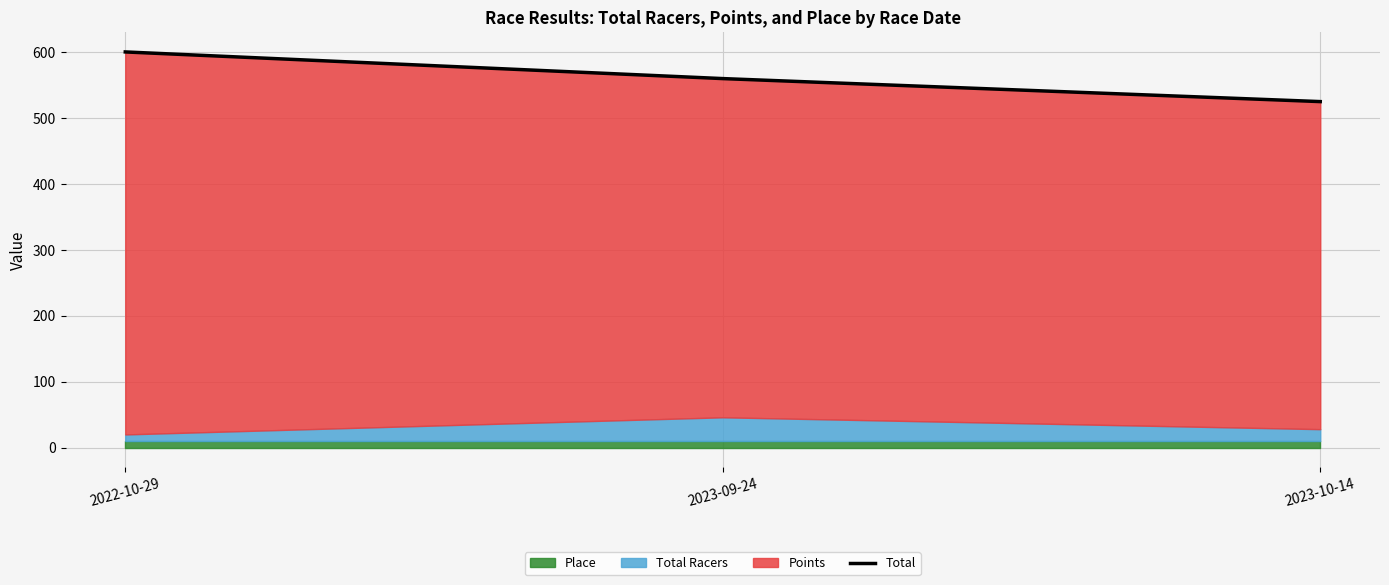

Is it true that the value at 2023-10-14 is 524.9?

True